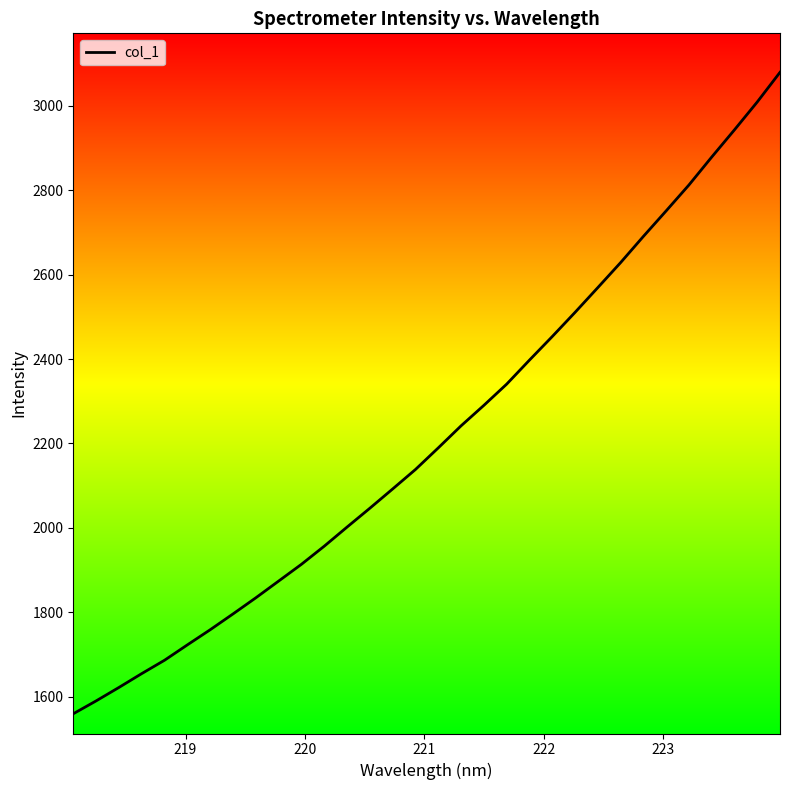

What is the difference between the maximum and minimum values?

1520.6